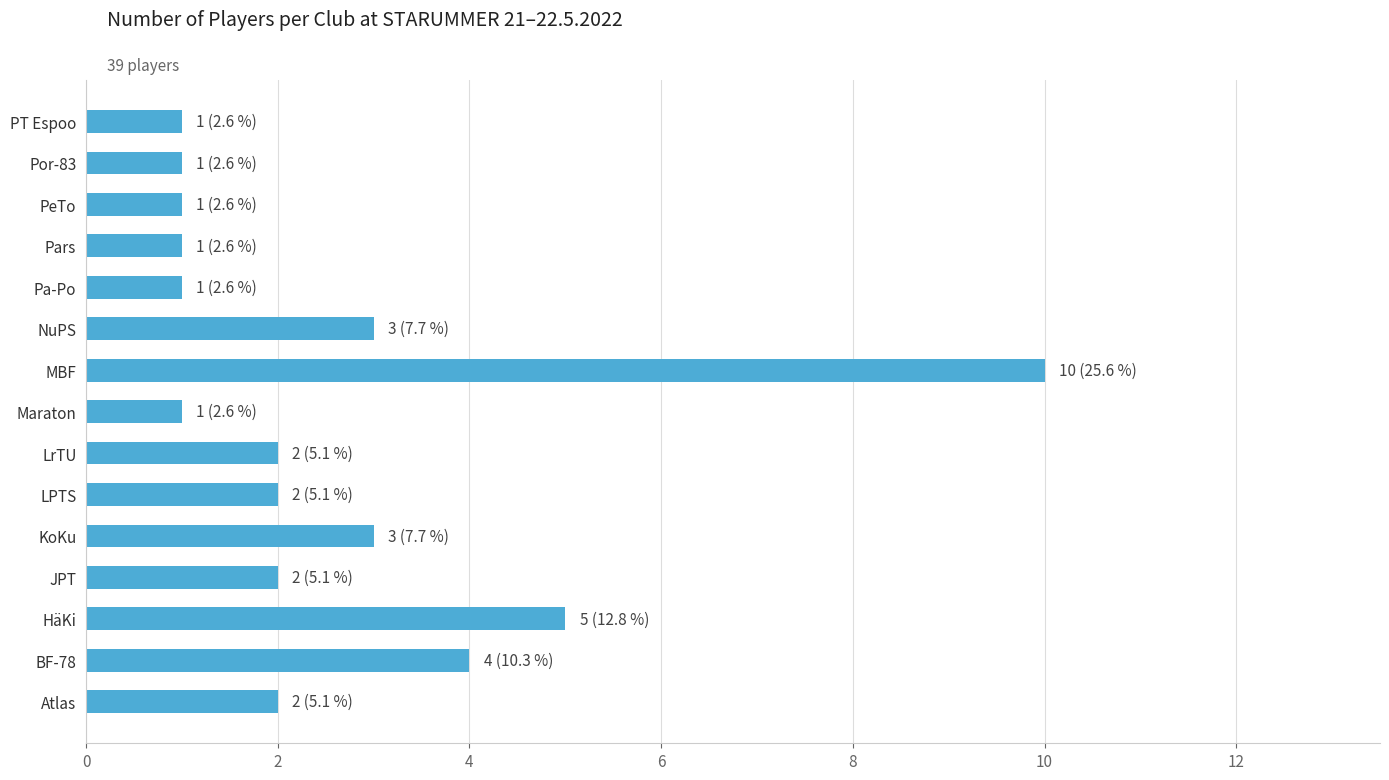

What is the difference between the maximum and second lowest values?

9